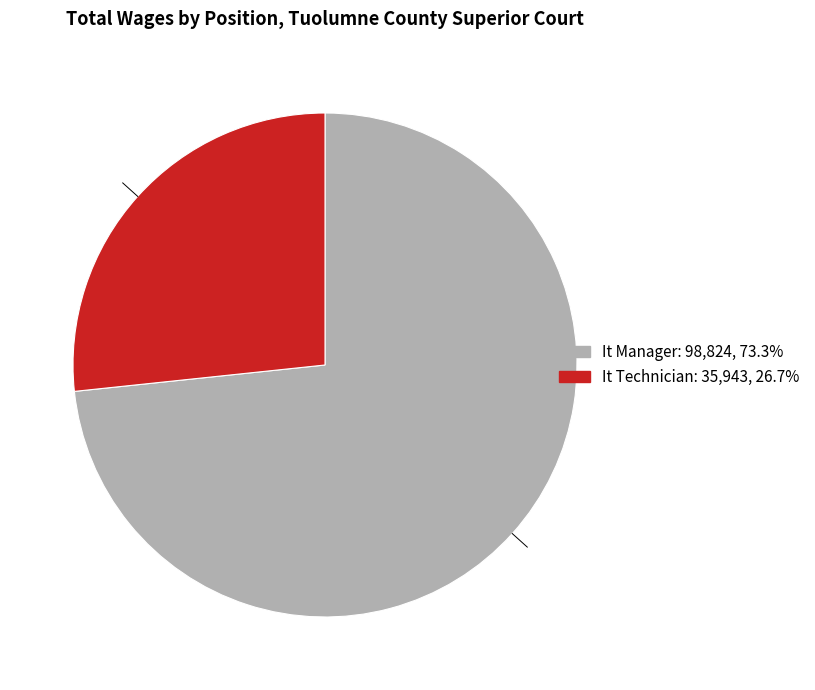

Rank the categories by value from highest to lowest.

It Manager, It Technician